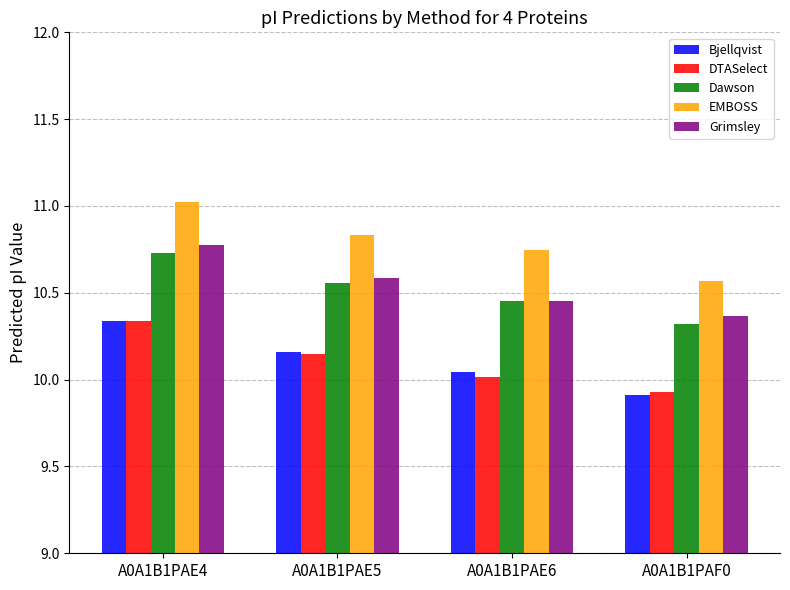

Is the value of Bjellqvist at A0A1B1PAF0 greater than the value of EMBOSS at A0A1B1PAE4?

No